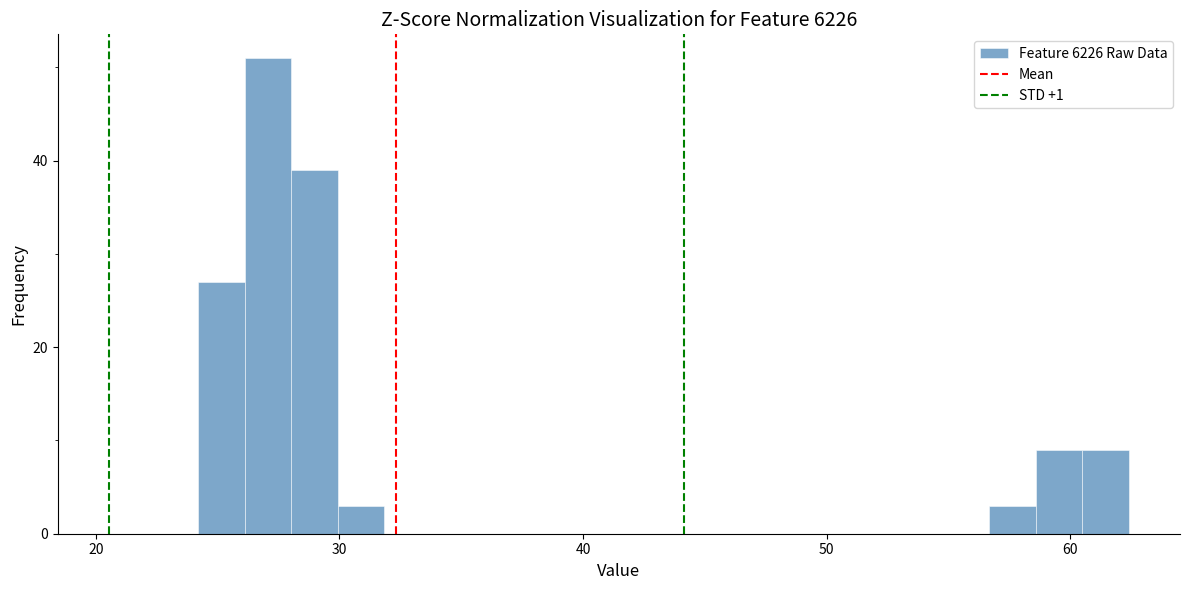

Read against the x-axis, roughly where is the centre of the tallest bar?

27